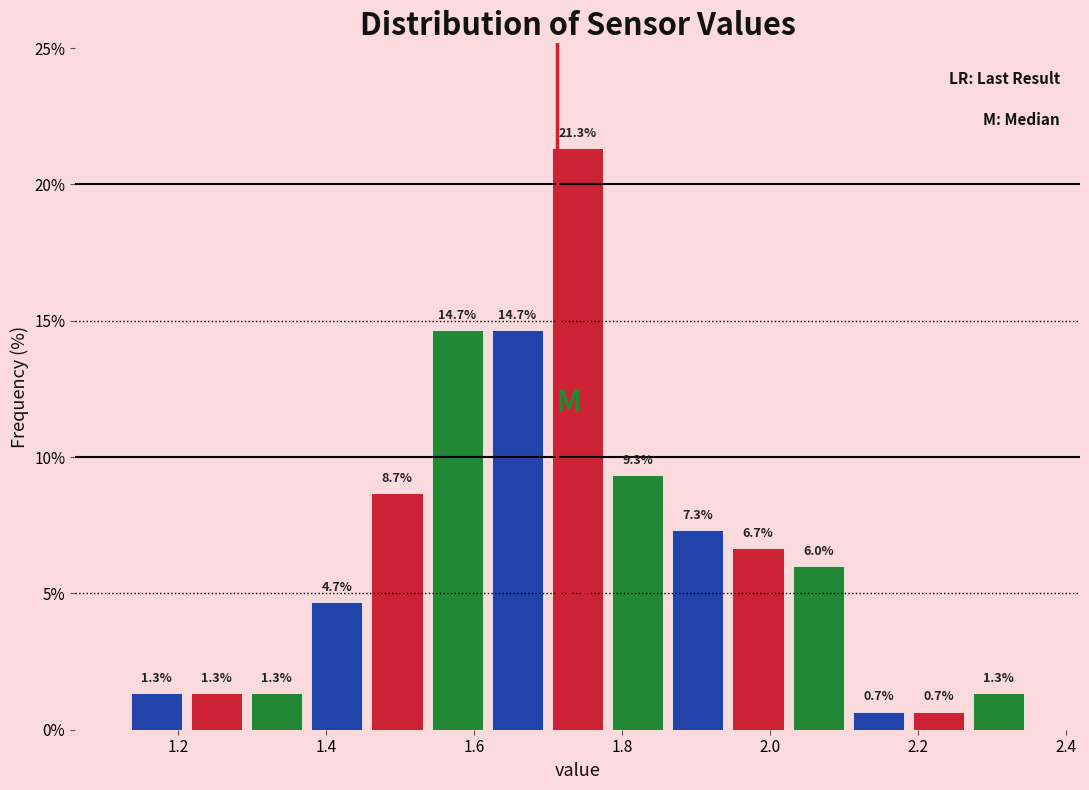

Over which range of the x-axis is the bar tallest?

1.70 to 1.78